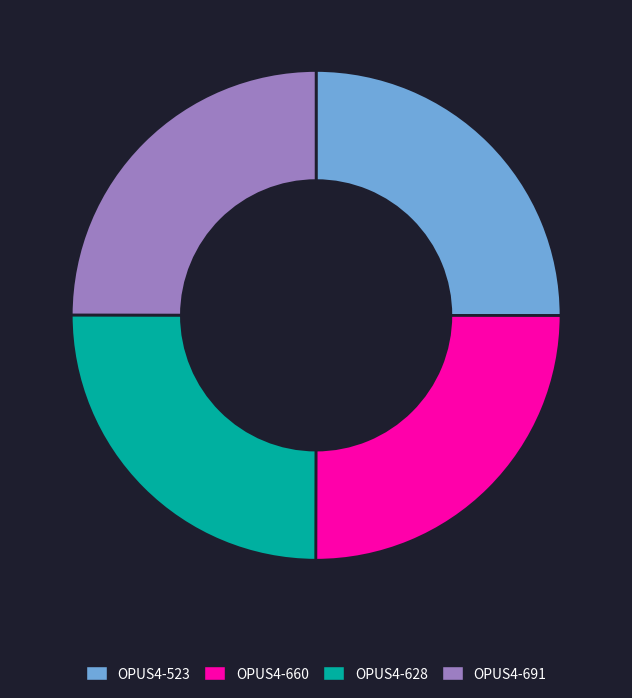

The OPUS4-628 slice represents 25% of the pie. True or false?

True